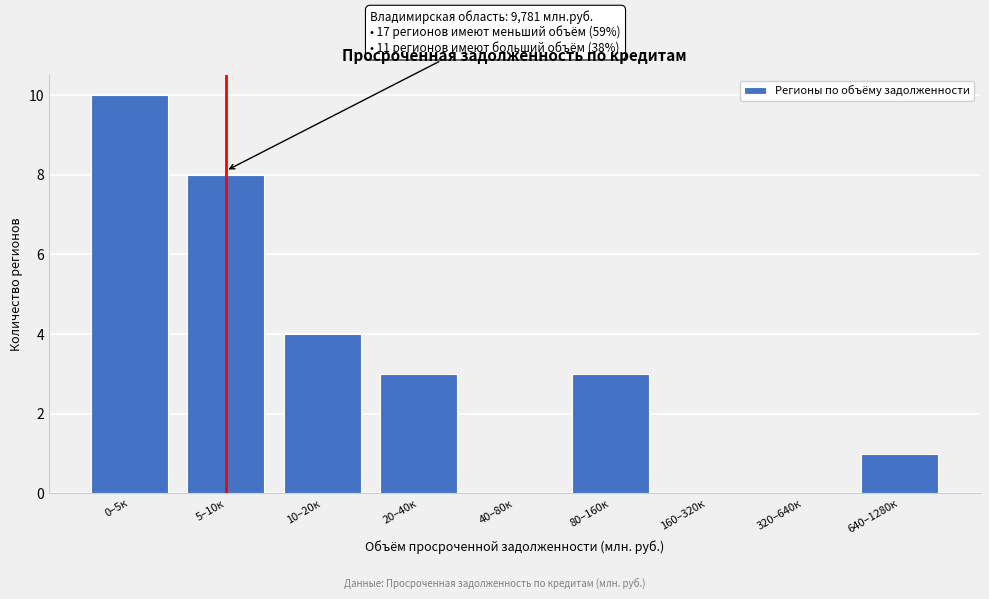

Reading left to right, transcribe all the data shown in this chart.

0–5к=10	5–10к=8	10–20к=4	20–40к=3	40–80к=0	80–160к=3	160–320к=0	320–640к=0	640–1280к=1